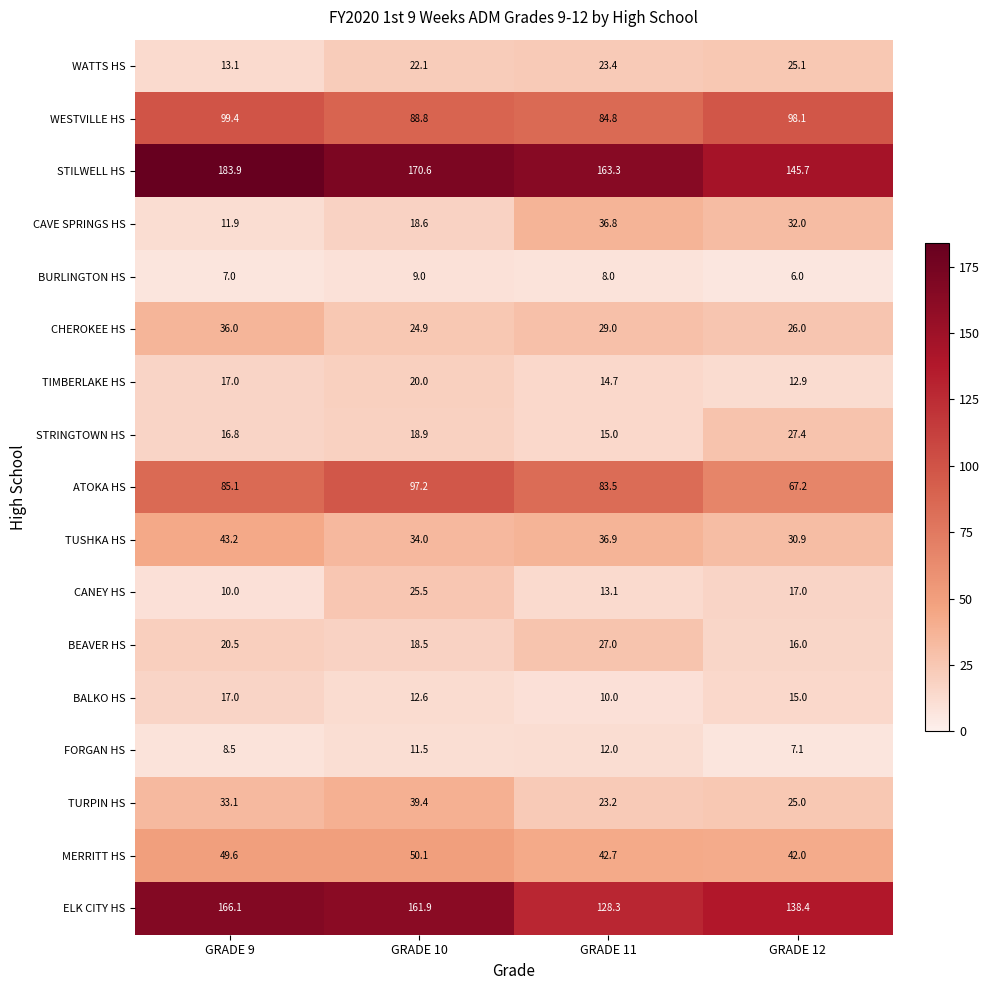

Where is CAVE SPRINGS HS nearest to the value 24?

GRADE 10